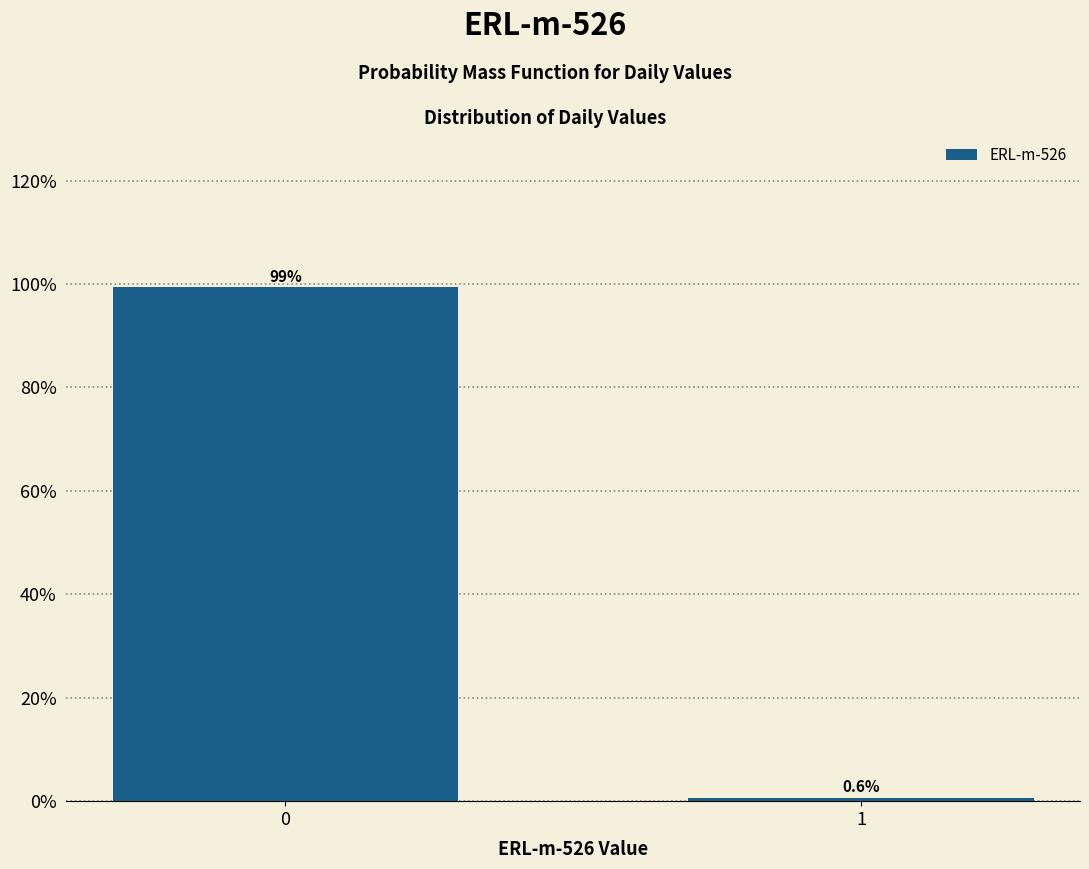

Reading left to right, extract all data points from this chart.

0=99.4	1=0.6